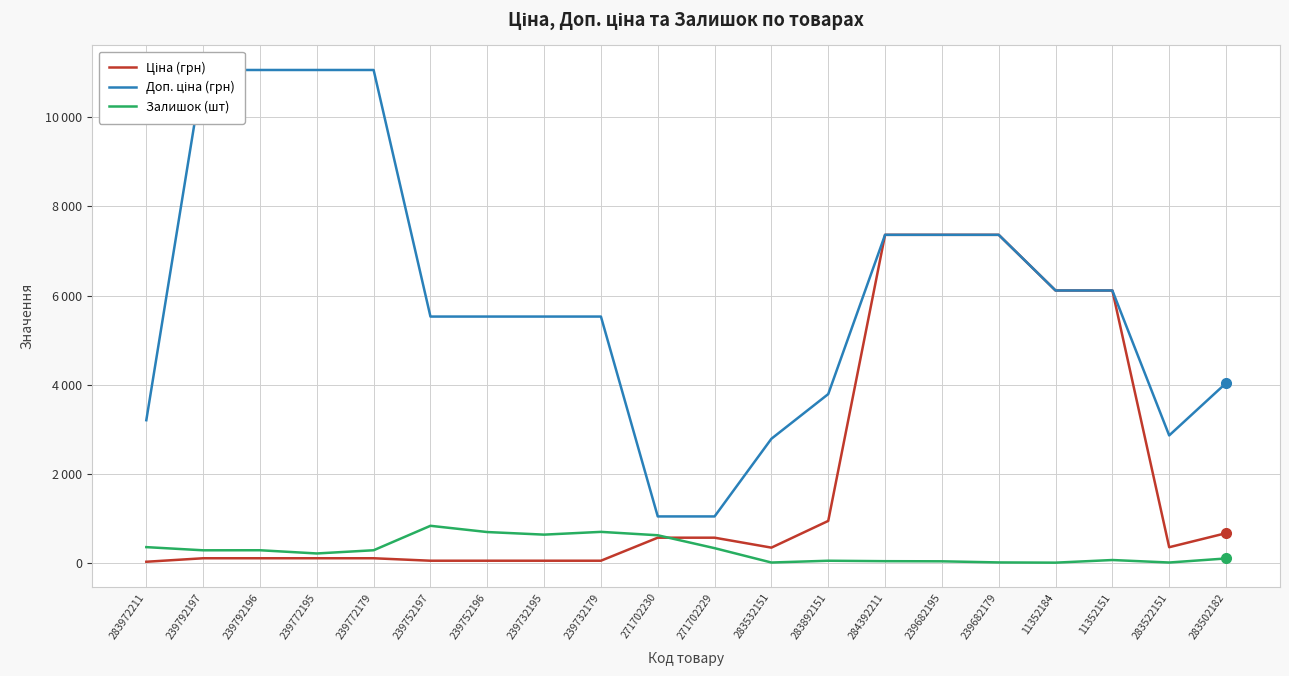

True or false: Доп. ціна (грн) has more than 1 interior local peaks.

False